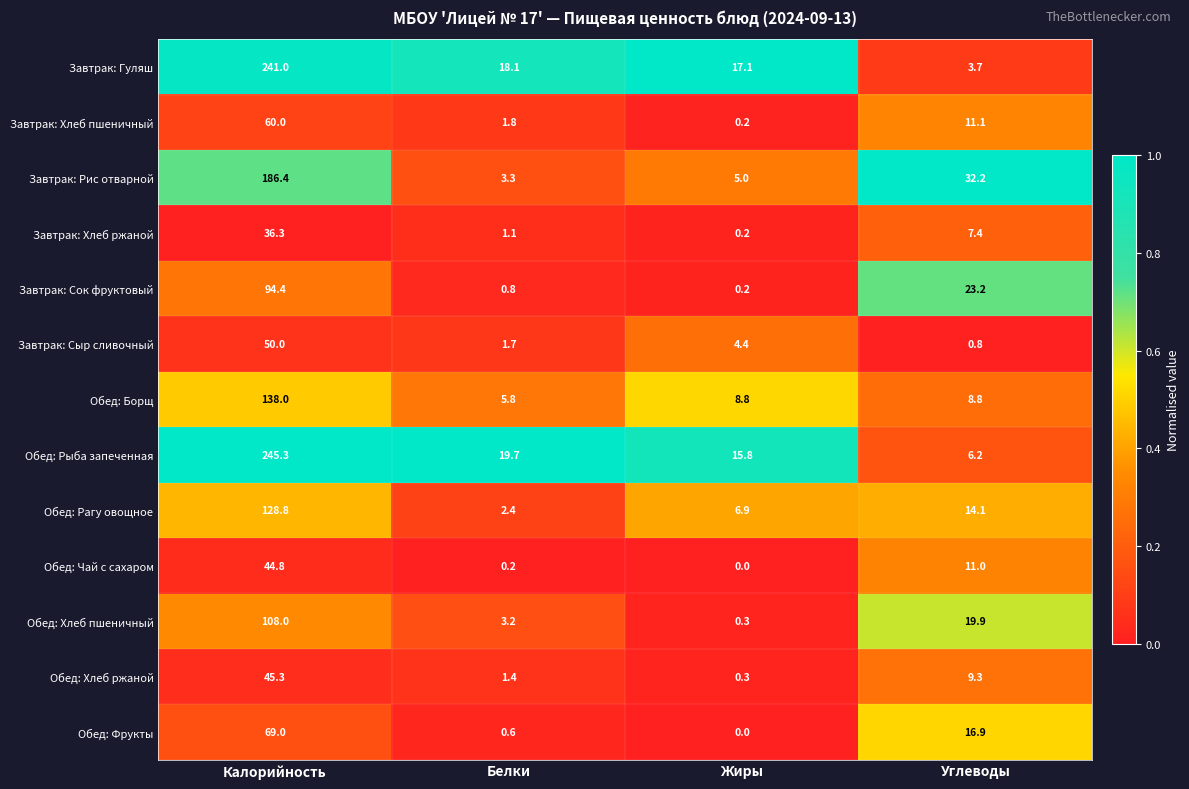

Between Калорийность and Жиры, which series saw the biggest shift?

Обед: Рыба запеченная